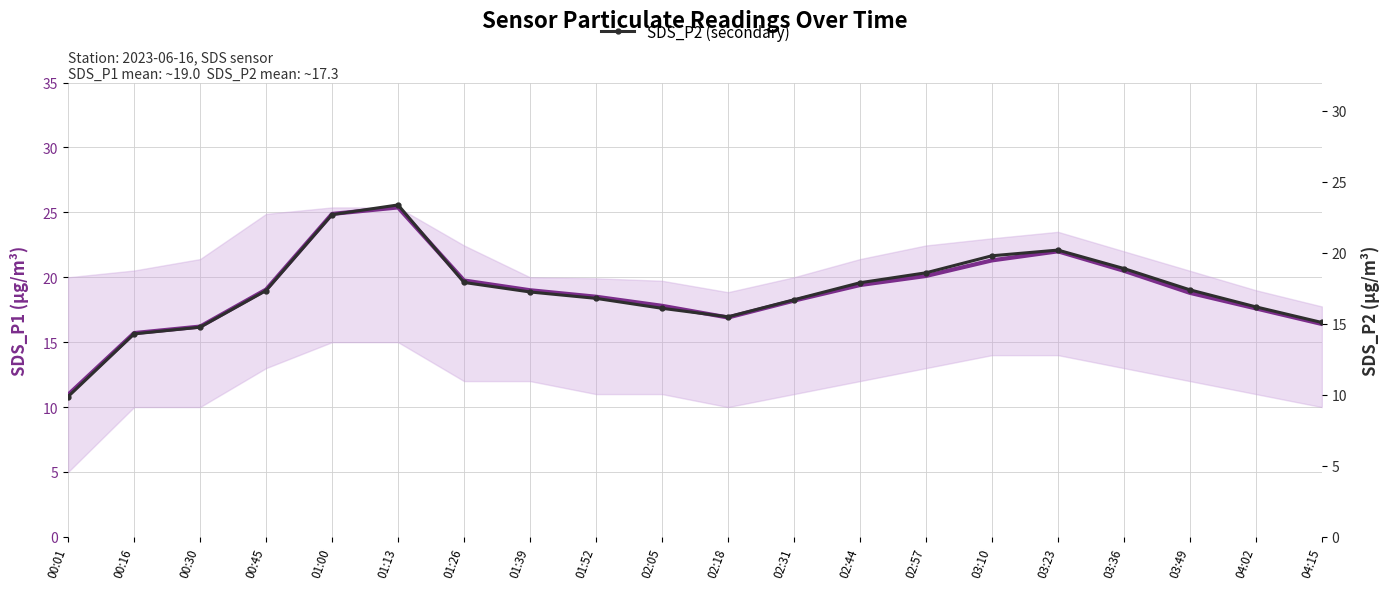

At how many categories does at least one series exceed 14?

19